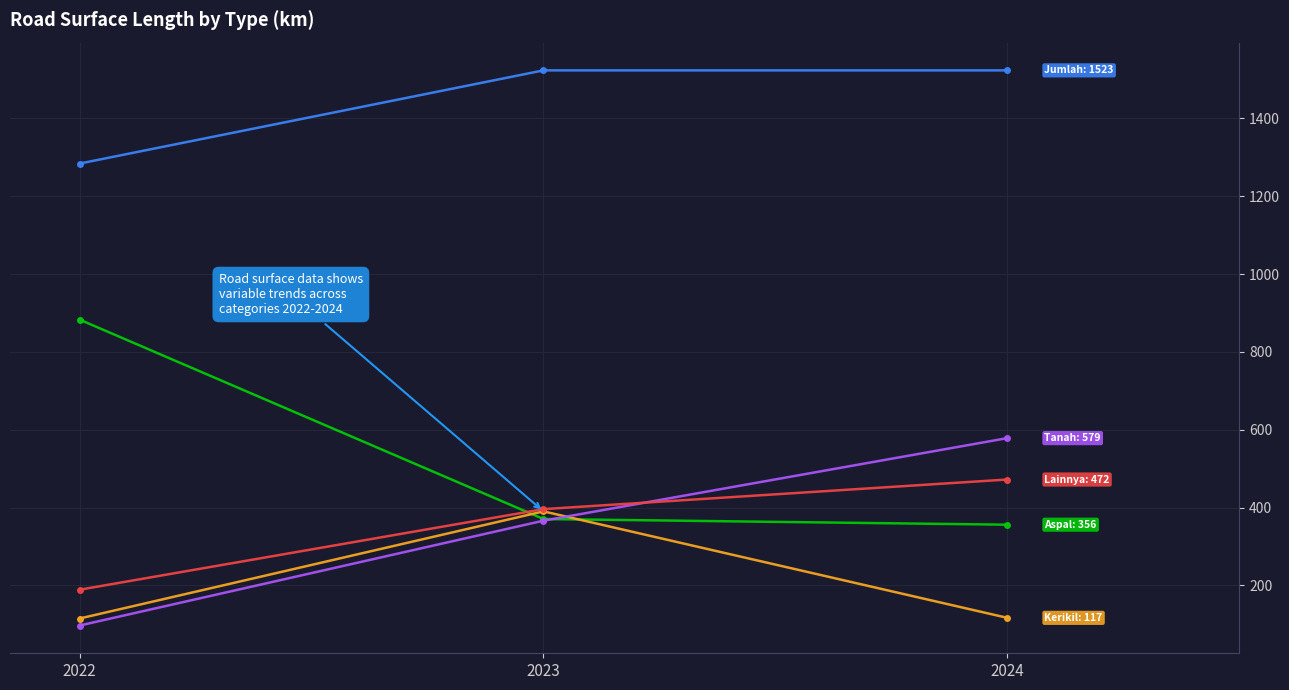

What is the spread (max minus min) of values at 2023?

1157.1